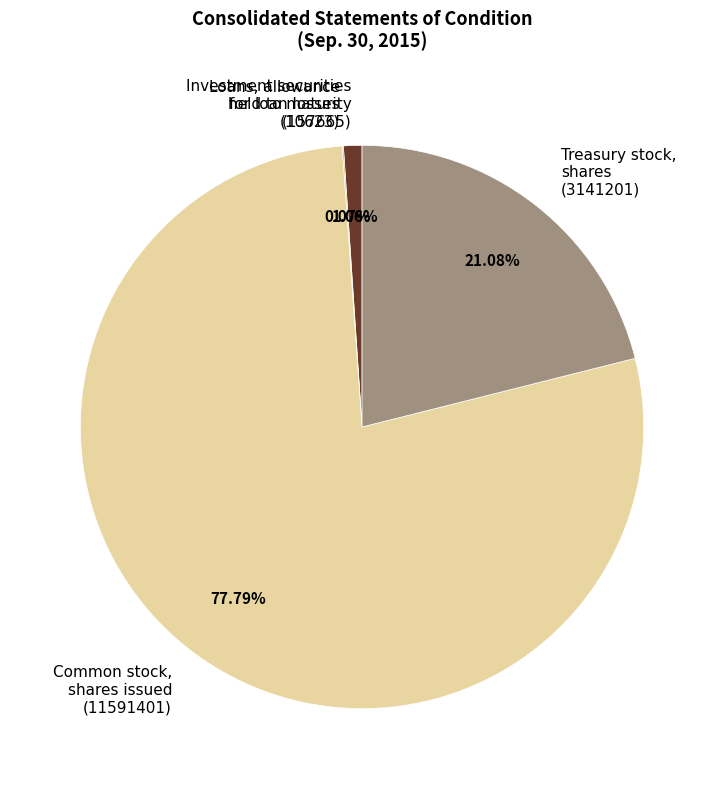

Is the sum of Common stock, shares issued (11591401) and Treasury stock, shares (3141201) greater than half?

Yes